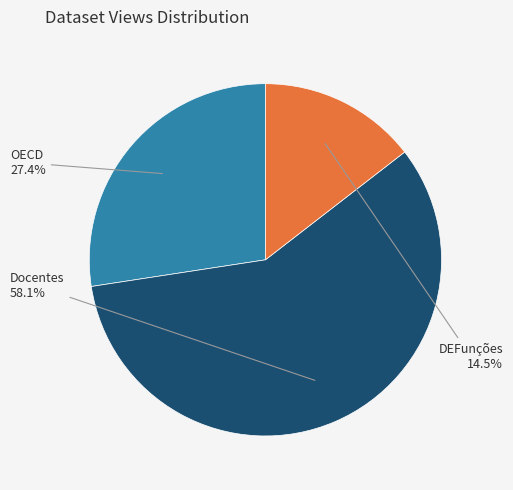

Count the number of slices in the pie.

3